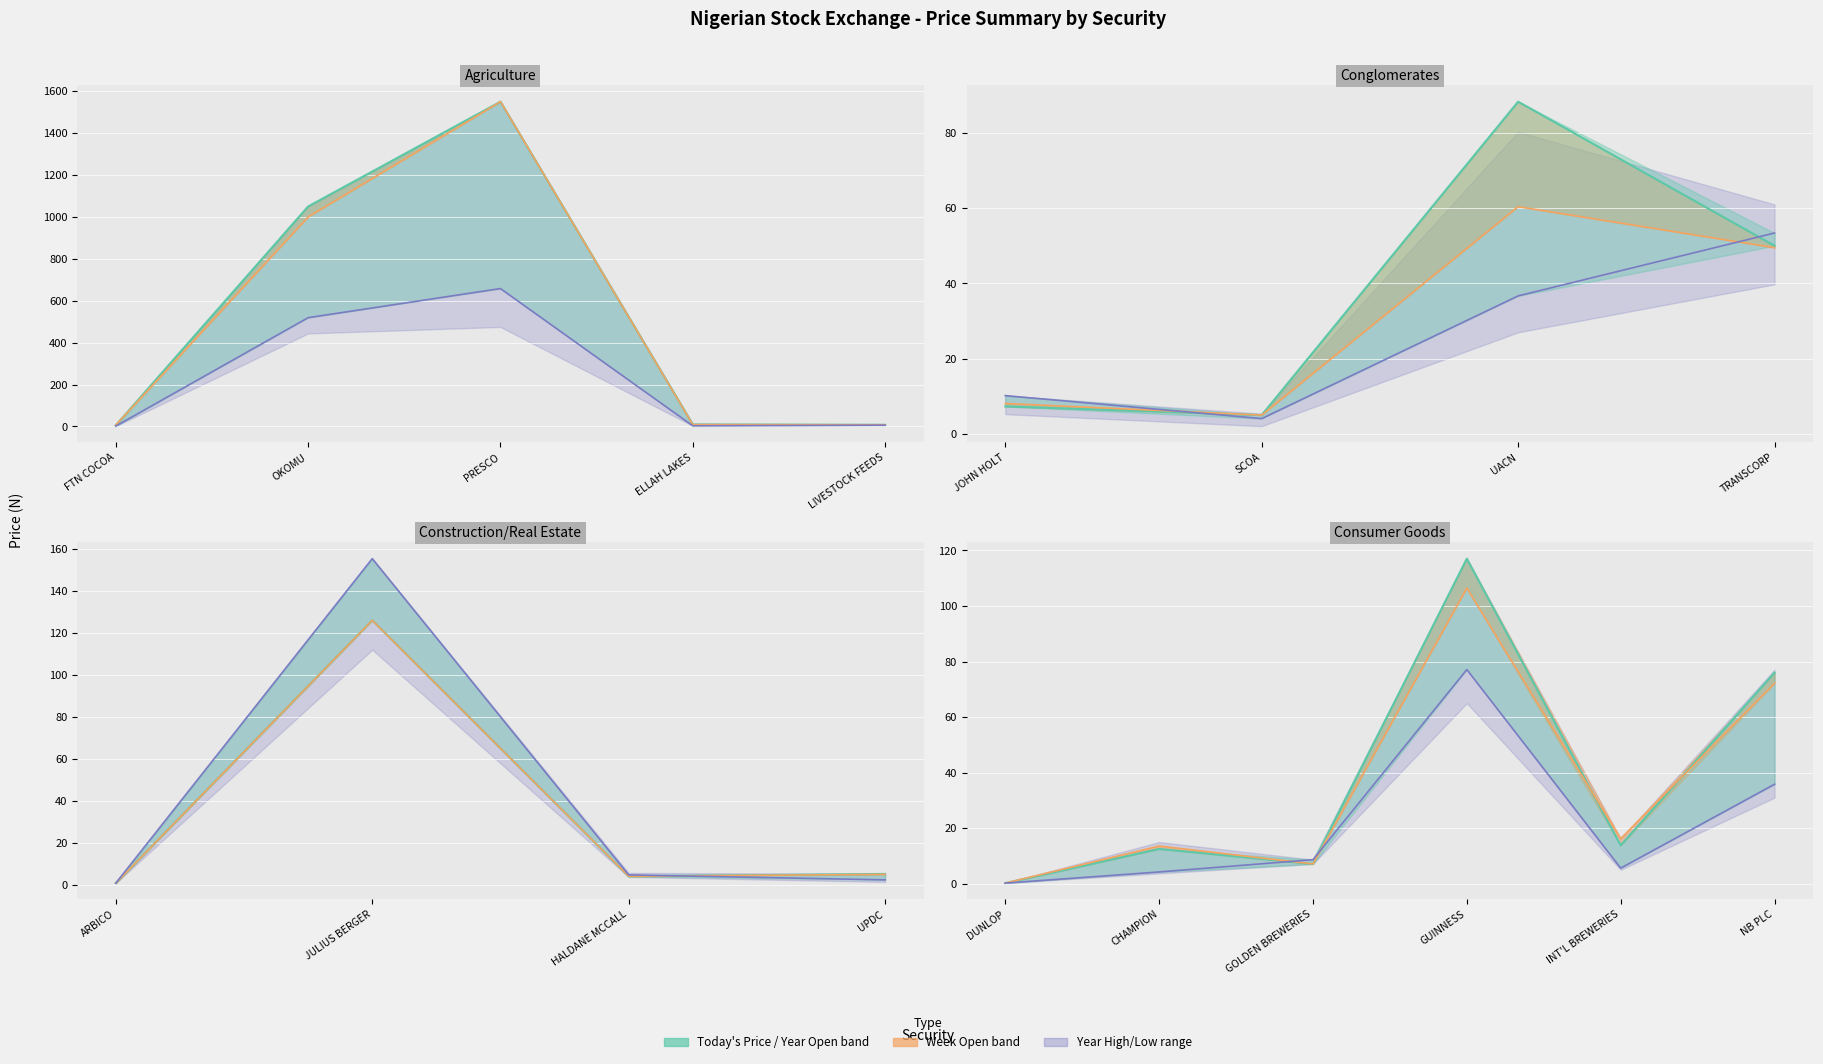

True or false: Week Open and Year Open (line) cross at least once.

True